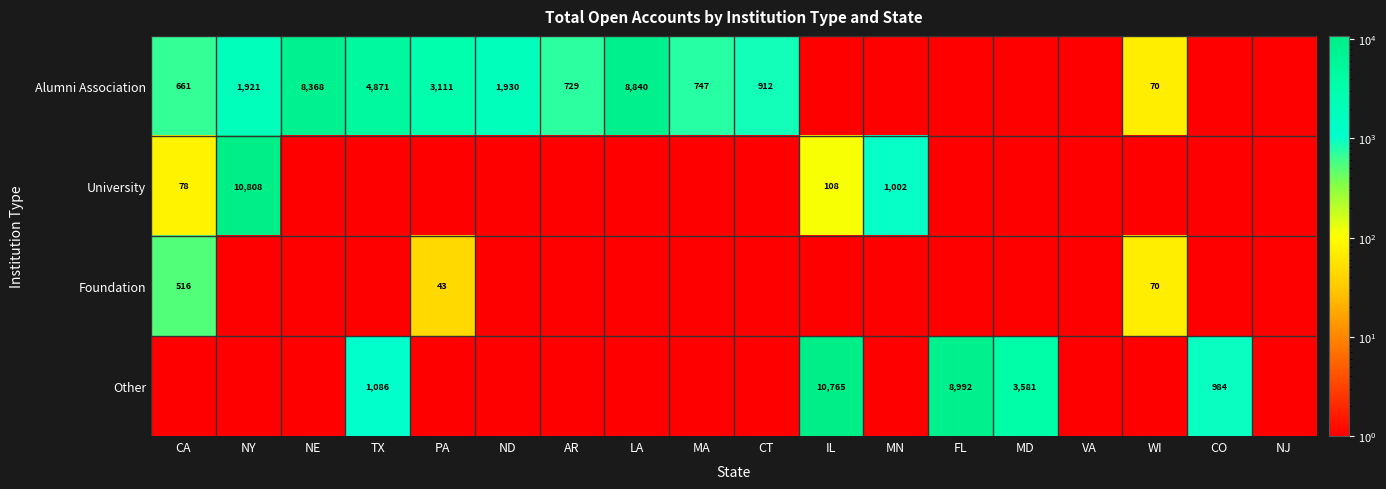

The value of University at CA is 36. True or false?

False